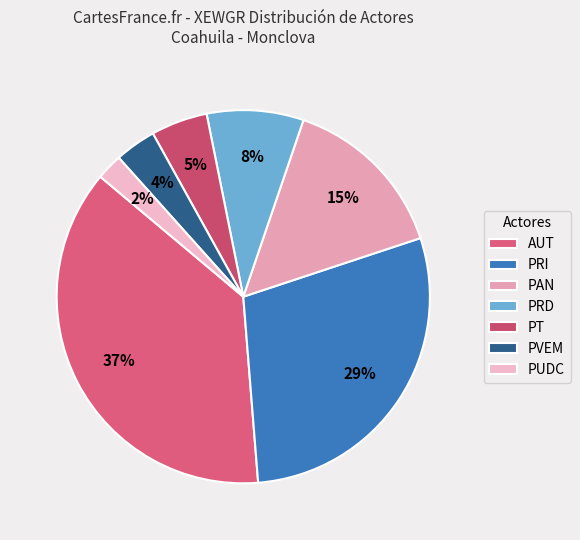

True or false: PRI accounts for 20% of the total.

False